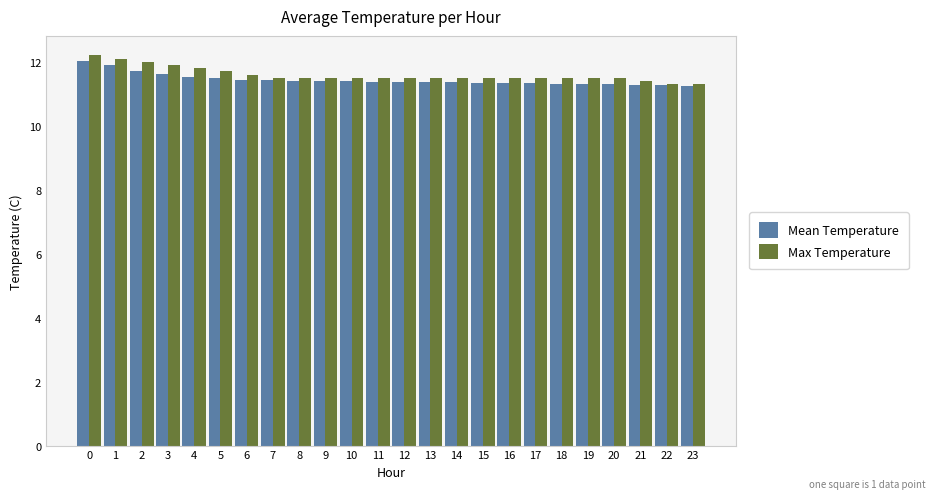

What is the highest value of the Mean Temperature series?

12.0